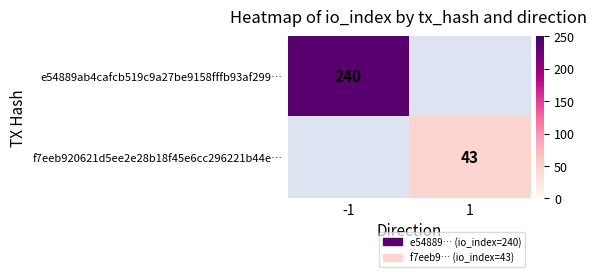

True or false: f7eeb920621d5ee2e28b18f45e6cc296221b44e… has a value of 67.2 at 1.

False